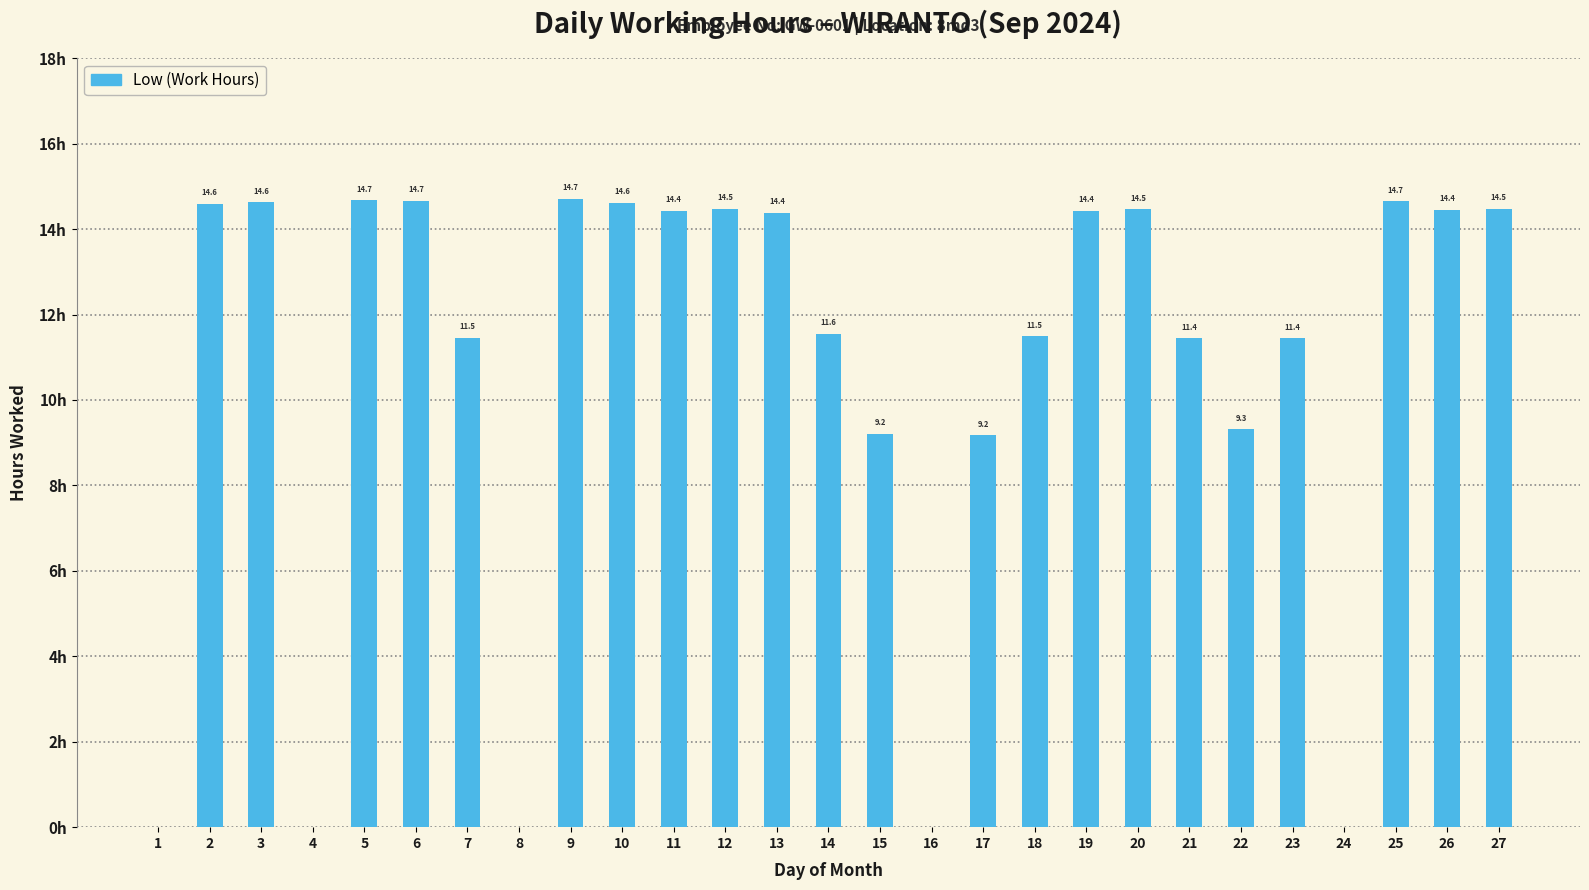

Are the bars horizontal?

No